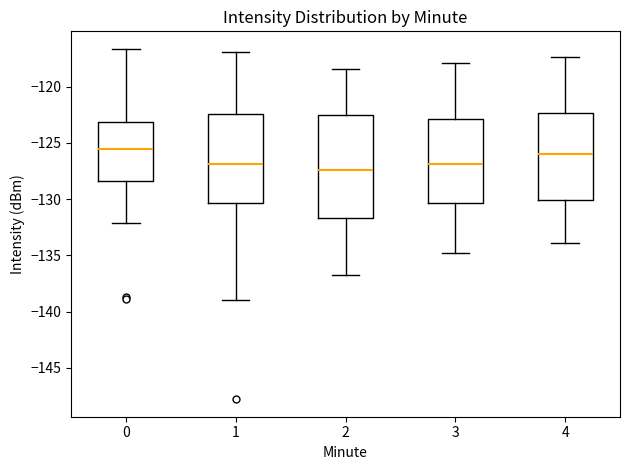

Where does the median line of the box at x = 3 sit on the y-axis? The values are not printed on the chart, so give them approximately, as read against the axis.

-127.0